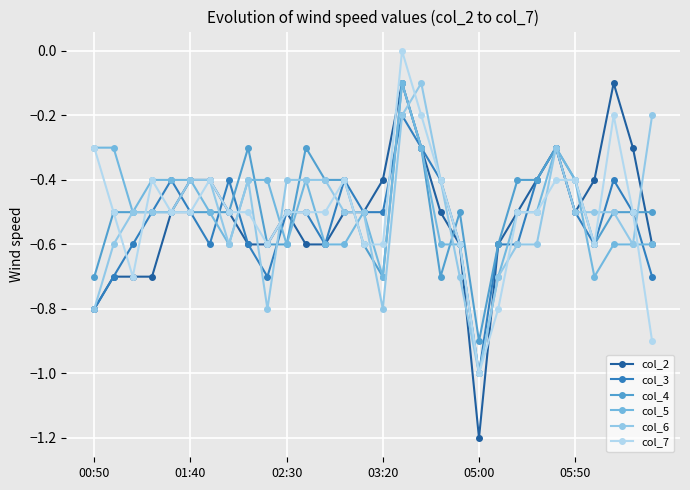

How many intersections are there between col_4 and col_2?

5